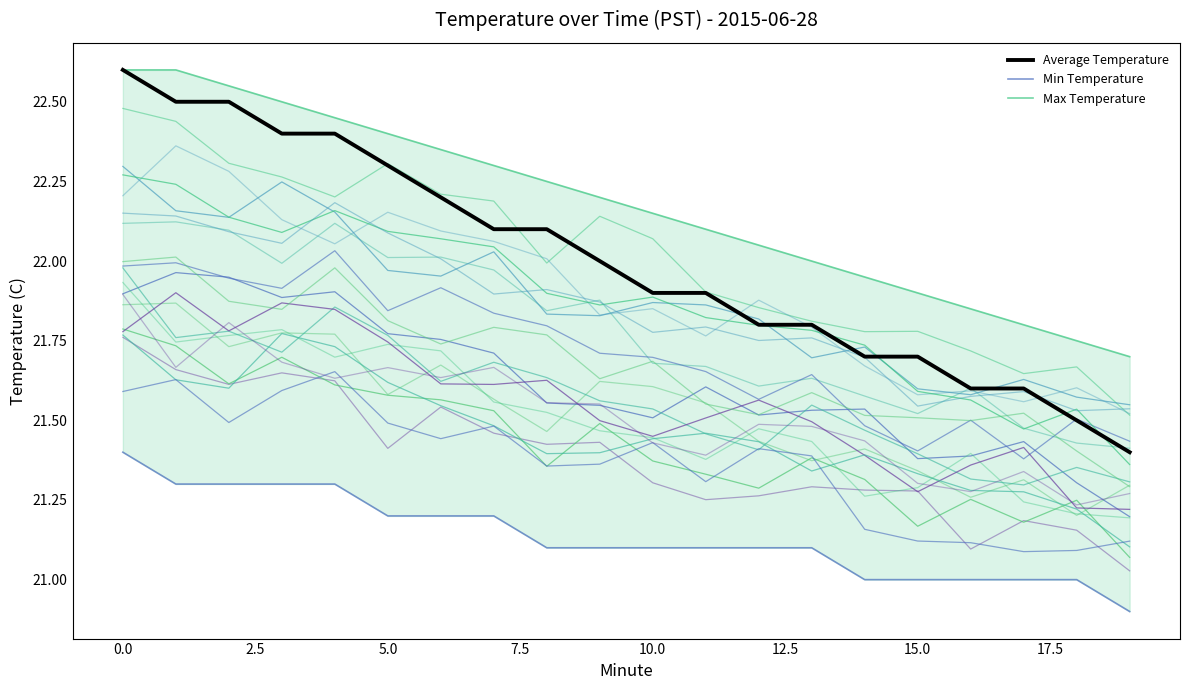

Is this an area chart (filled region under the line)?

No